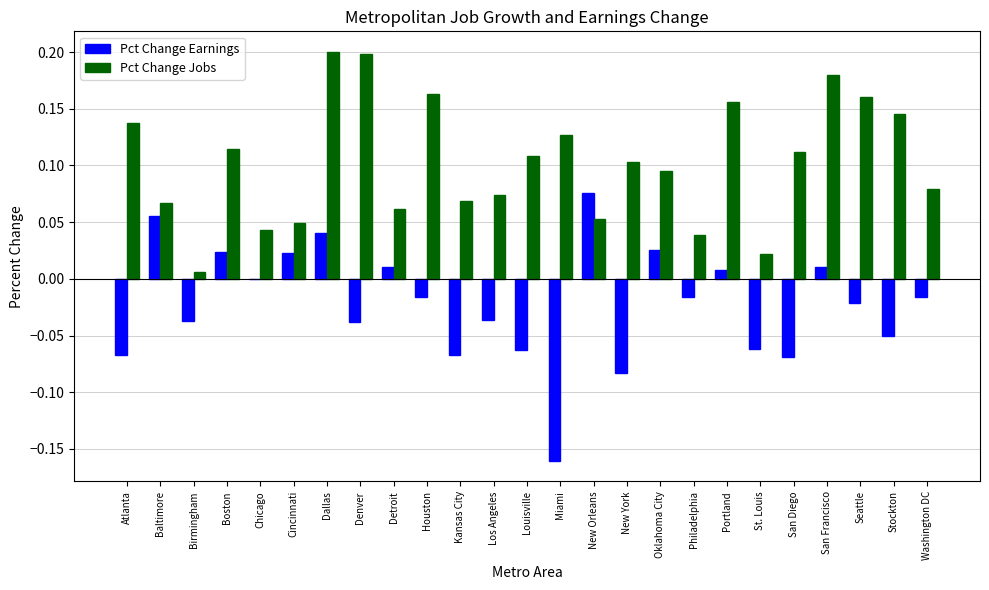

How many series are shown in this chart?

2